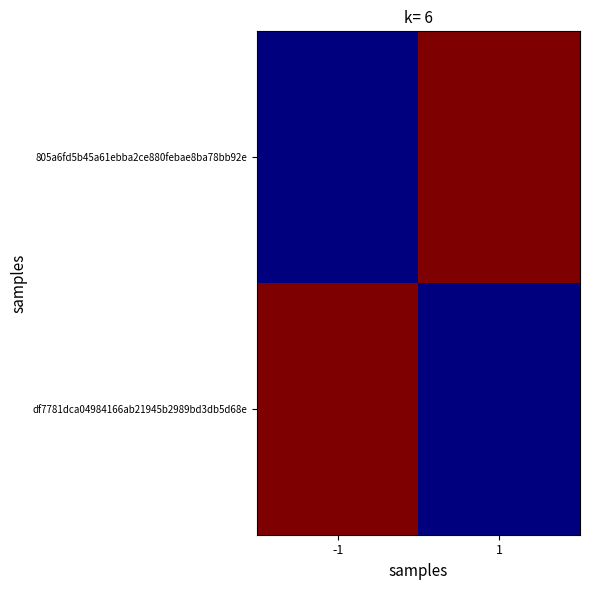

Reading left to right, extract all data points from this chart.

805a6fd5b45a61ebba2ce880febae8ba78bb92e: -1=6	1=15
df7781dca04984166ab21945b2989bd3db5d68e: -1=15	1=6